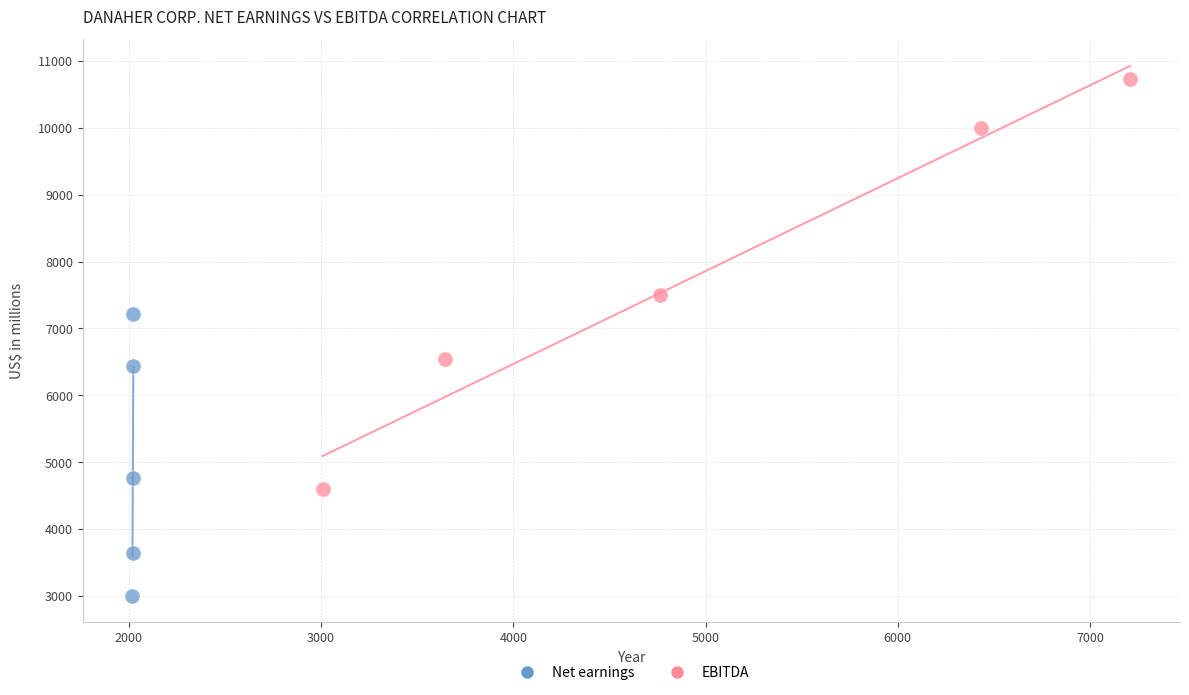

Which series reaches the maximum Y coordinate?

EBITDA